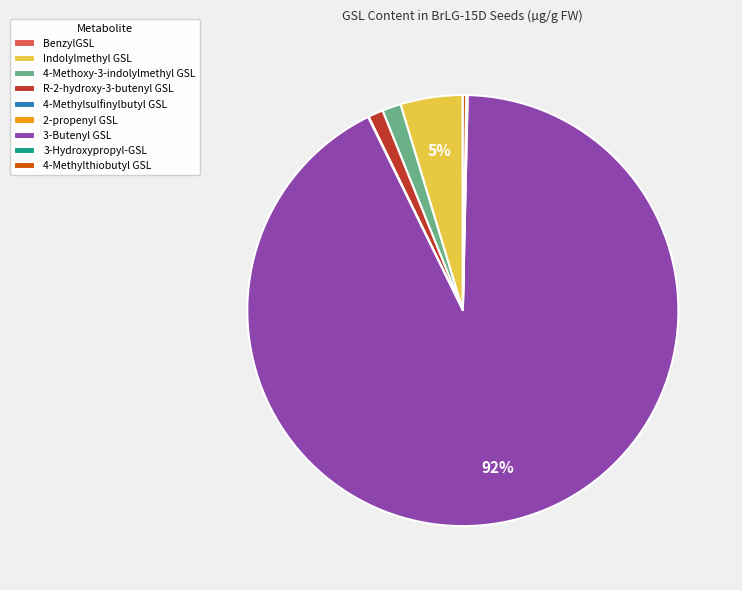

Is 3-Butenyl GSL the majority of the pie?

Yes